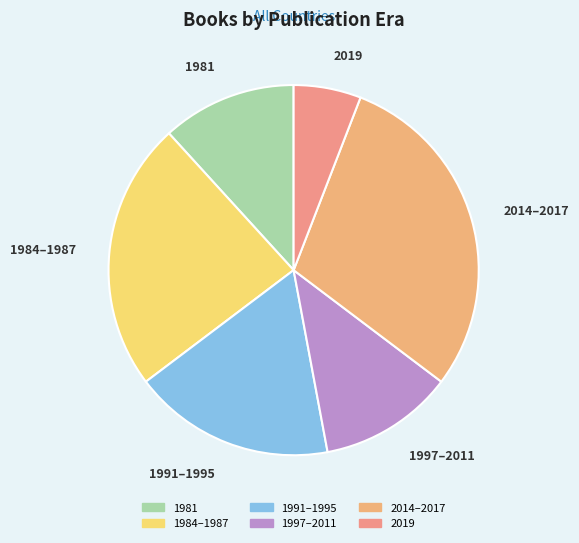

Is there any slice that represents more than half of the pie?

No